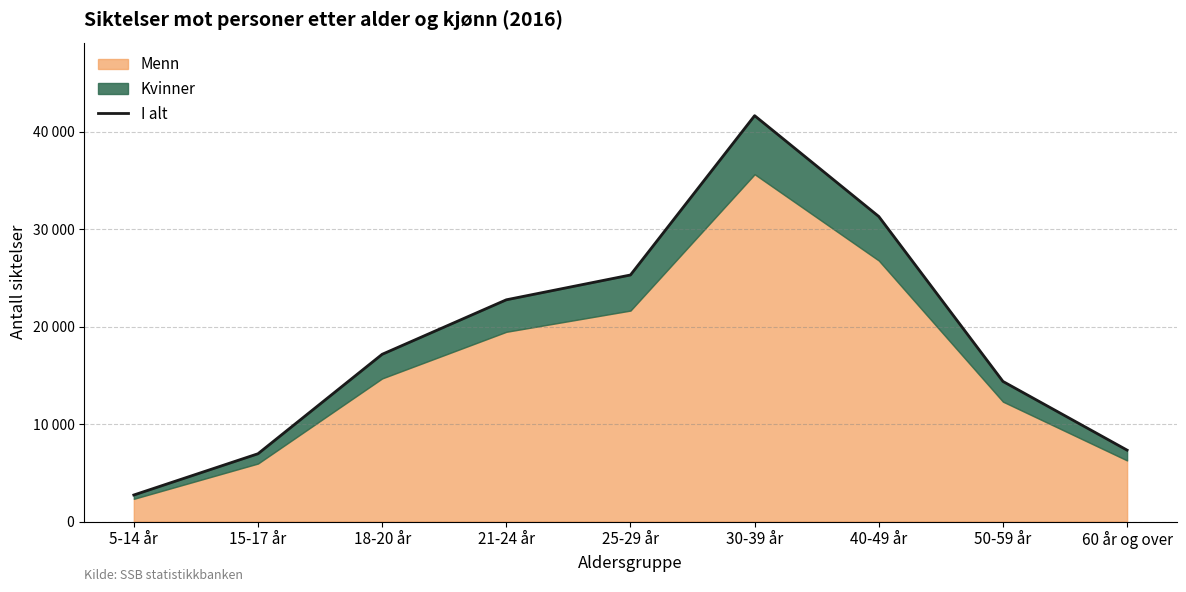

What is the value of the 8th point from the left?

14373